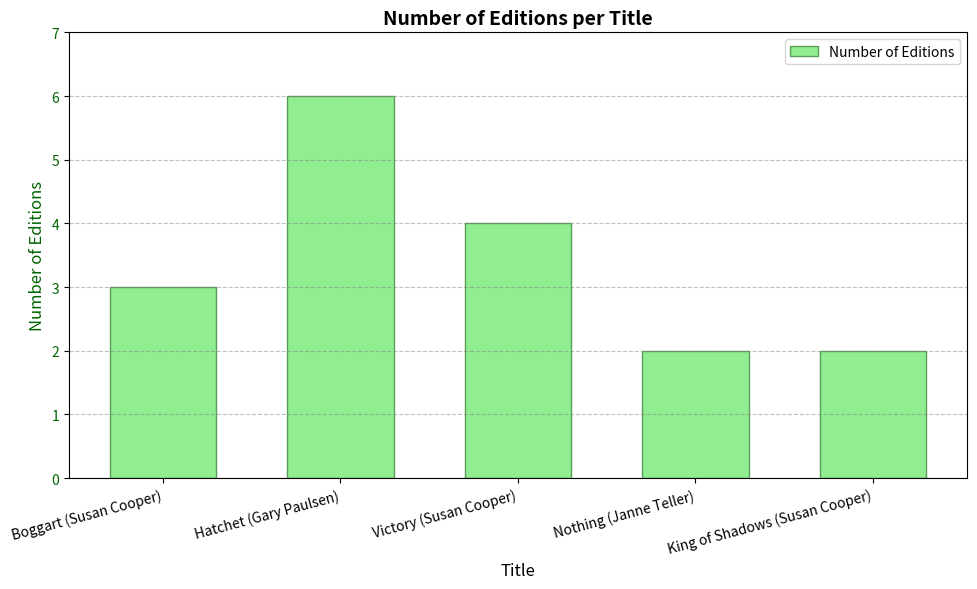

Reading right to left, list all the values displayed in this chart.

King of Shadows (Susan Cooper)=2	Nothing (Janne Teller)=2	Victory (Susan Cooper)=4	Hatchet (Gary Paulsen)=6	Boggart (Susan Cooper)=3